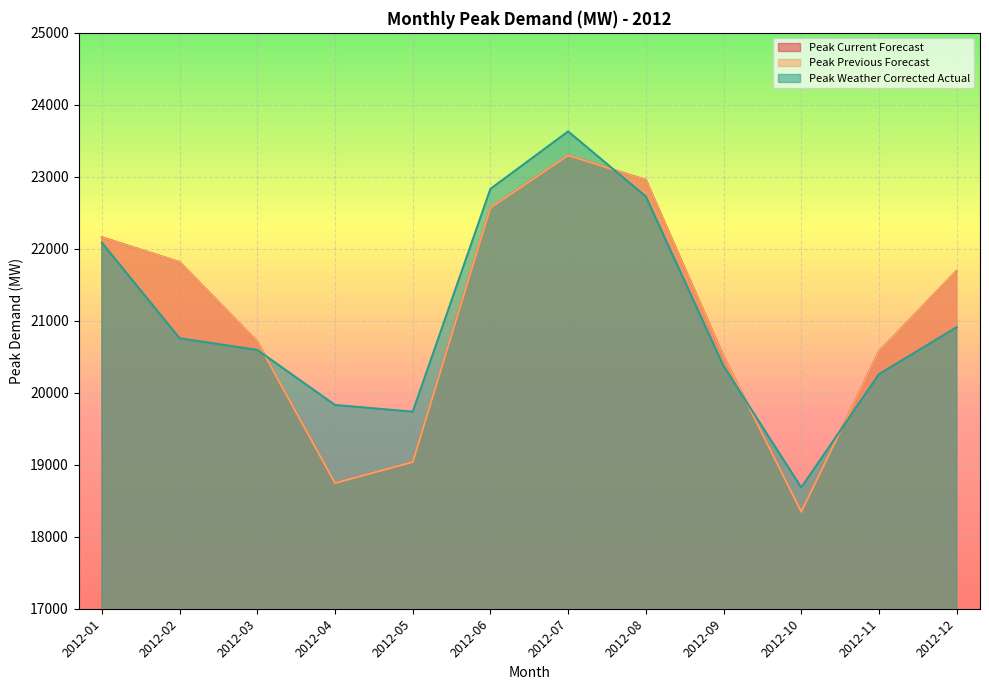

What is the approximate value of Peak Weather Corrected Actual at 2012-10?

18684.2